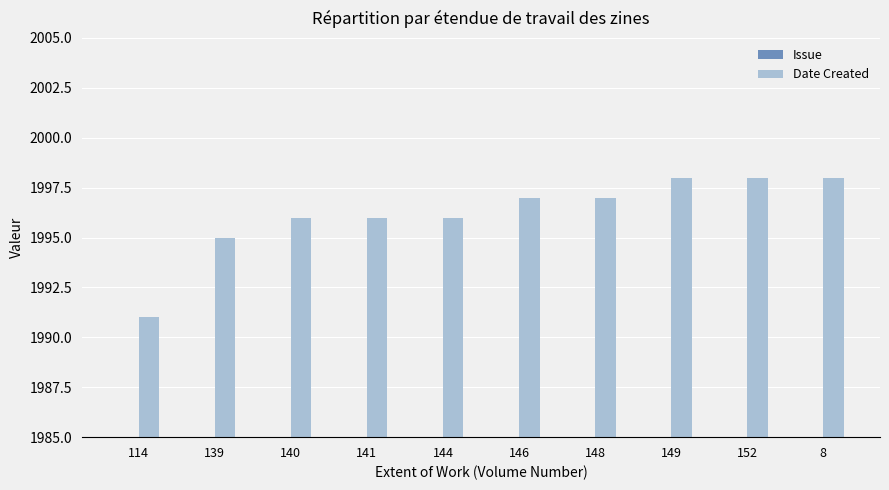

Which category has the highest value in the Issue series?

8